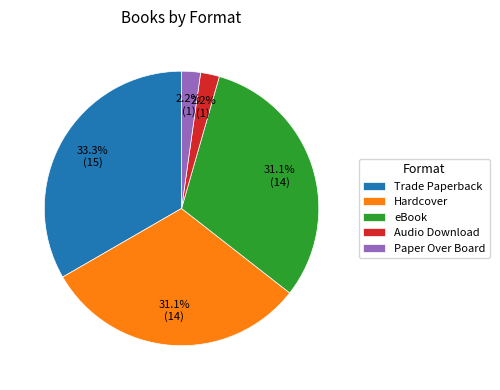

The Hardcover slice represents 31% of the pie. True or false?

True